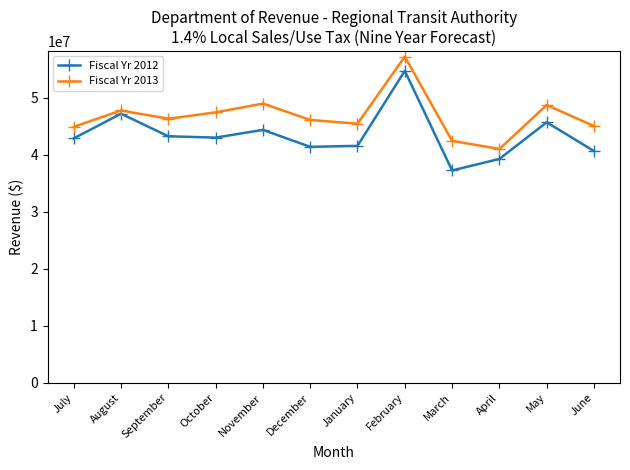

True or false: Fiscal Yr 2013 has more than 2 points higher than both neighbors.

True